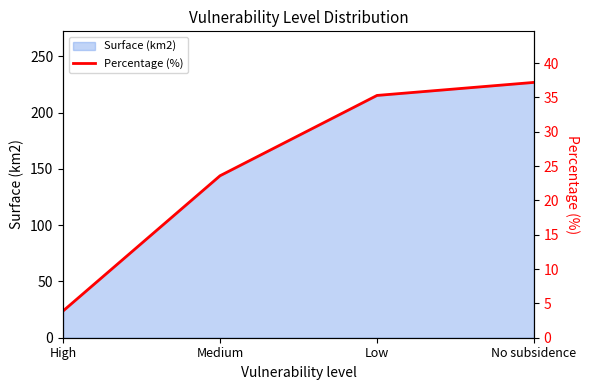

Rank the categories by value from highest to lowest.

No subsidence, Low, Medium, High